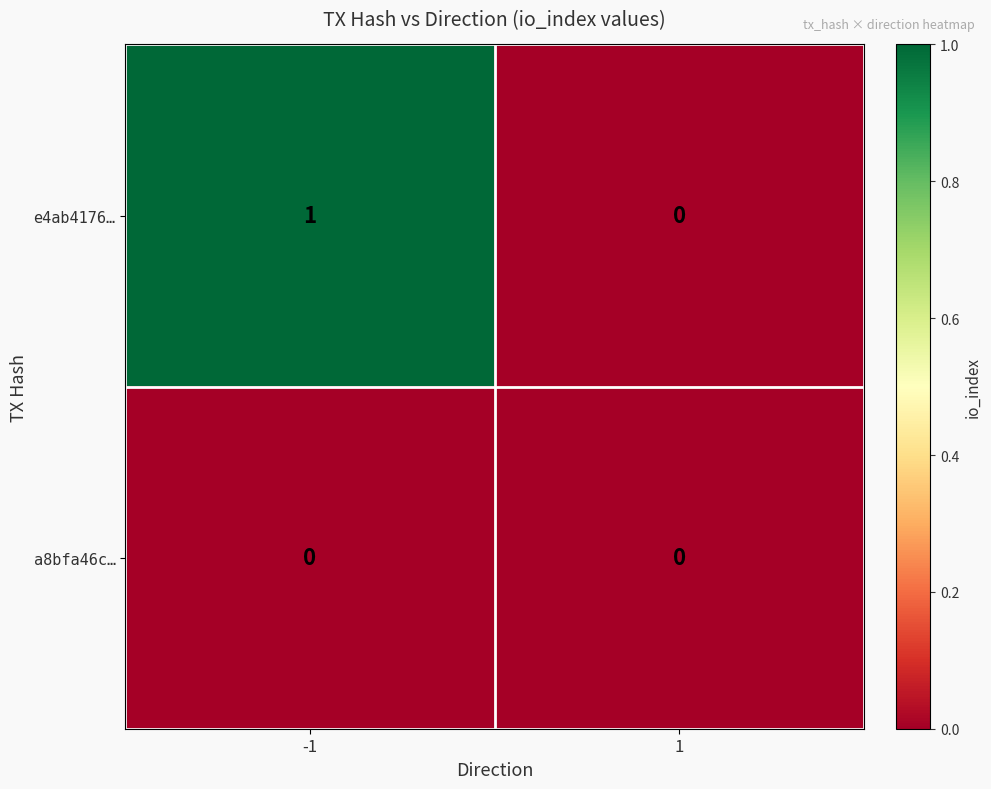

At which category is the sum across all series the highest?

-1